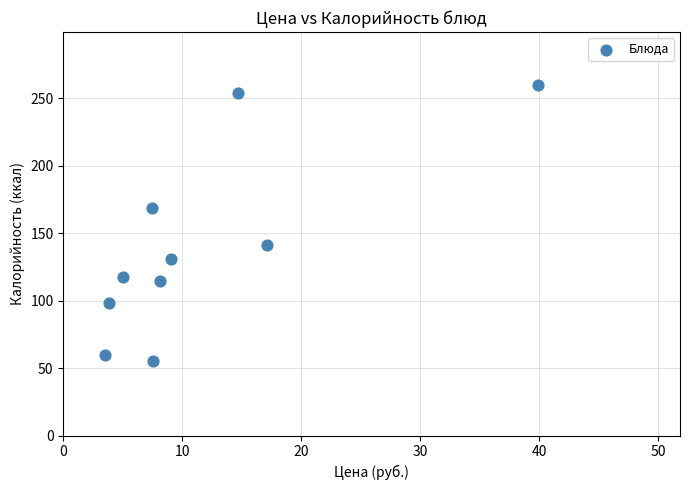

What is the range of Y values (max minus min)?

204.9